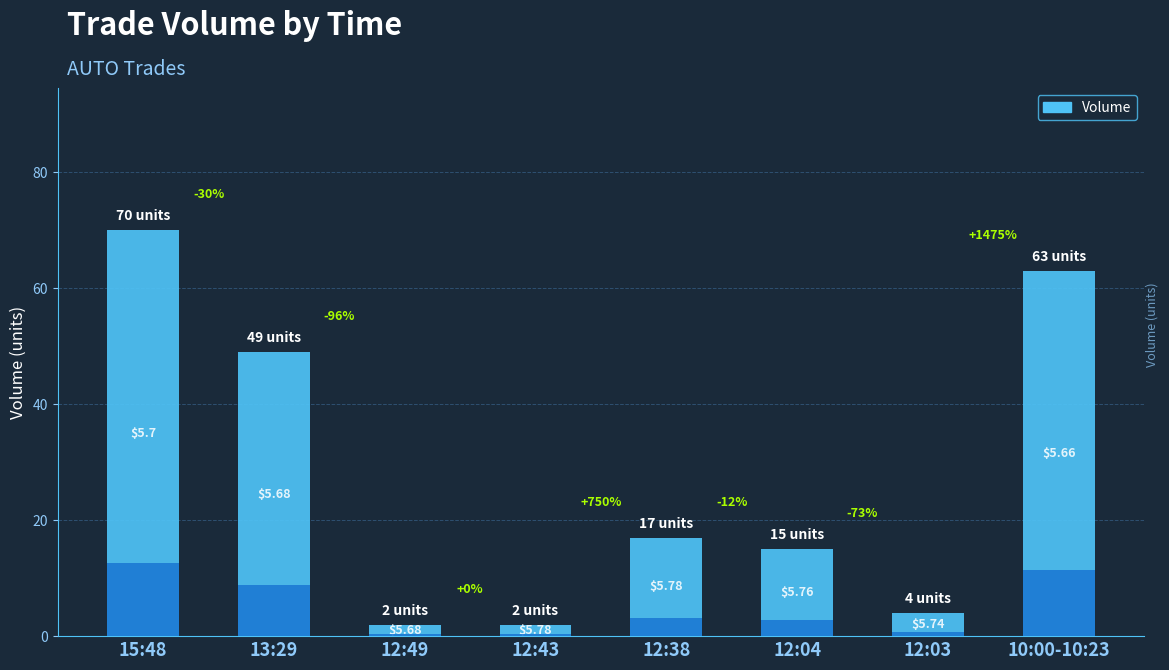

What is the change in value from 12:04 to 12:03?

-11